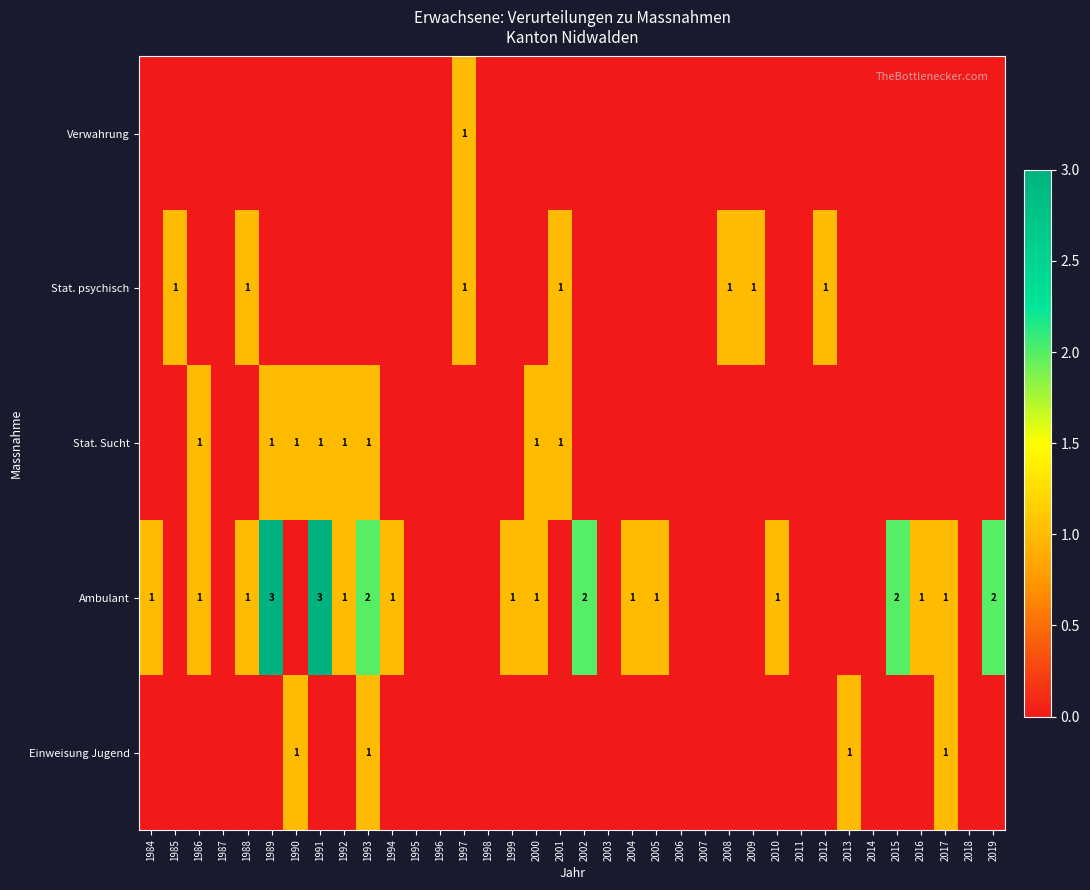

The Ambulant series shows 2 at 1984. True or false?

False